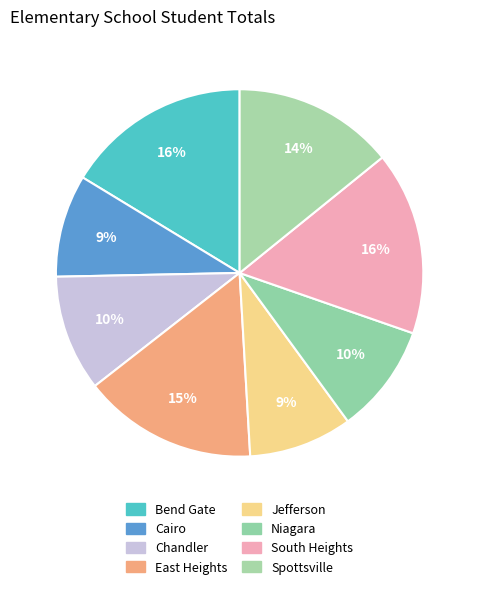

Which slice is the largest?

Bend Gate